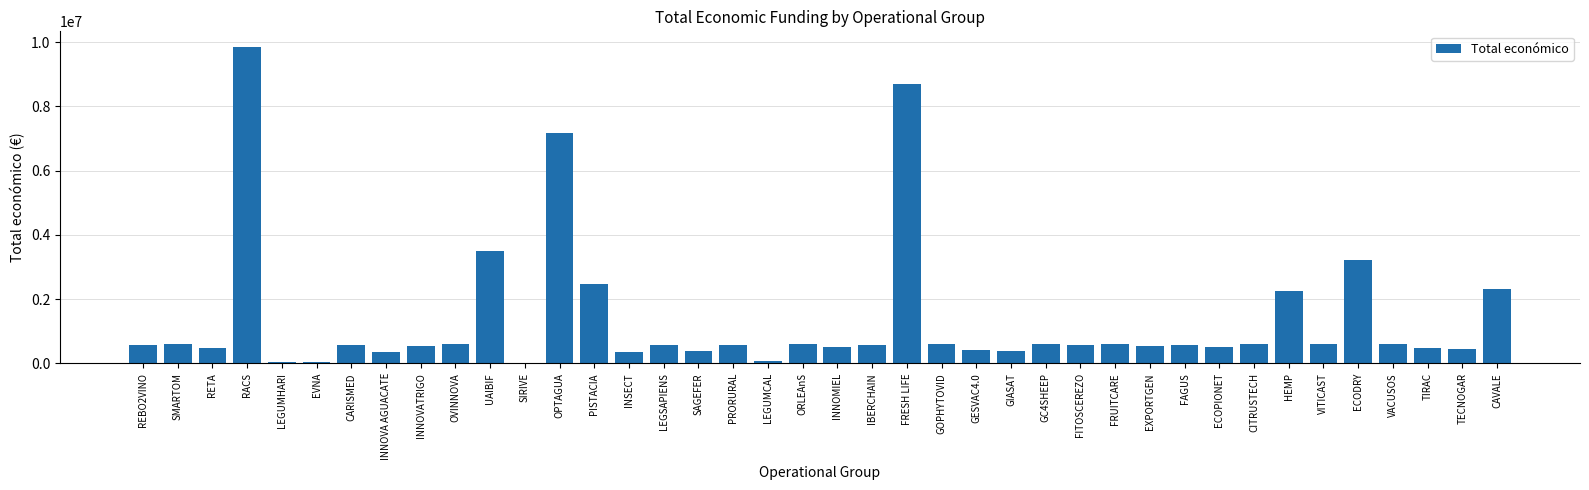

What is the maximum value shown in the chart?

9847932